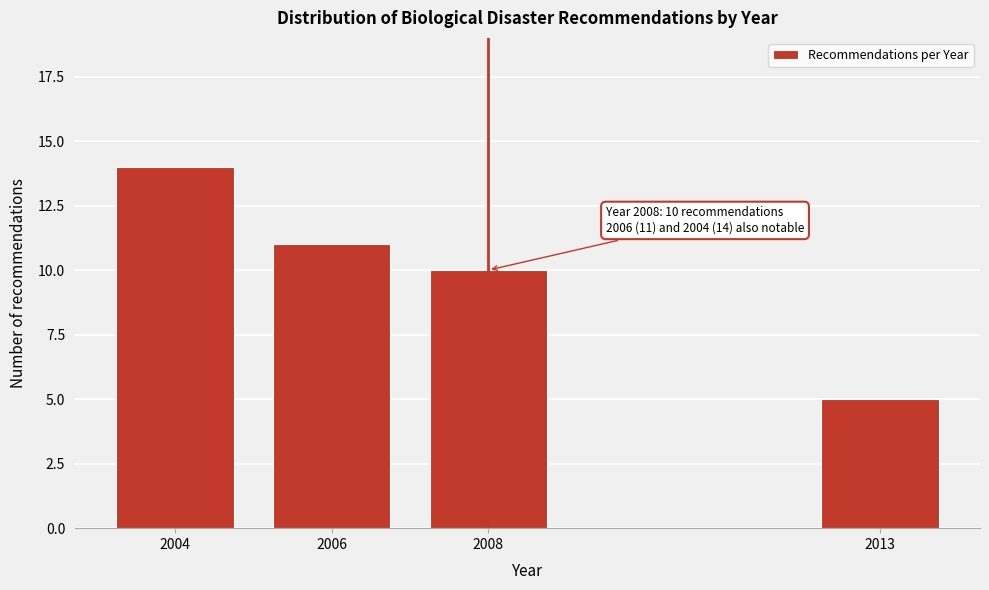

Reading right to left, transcribe all the data shown in this chart.

5	10	11	14